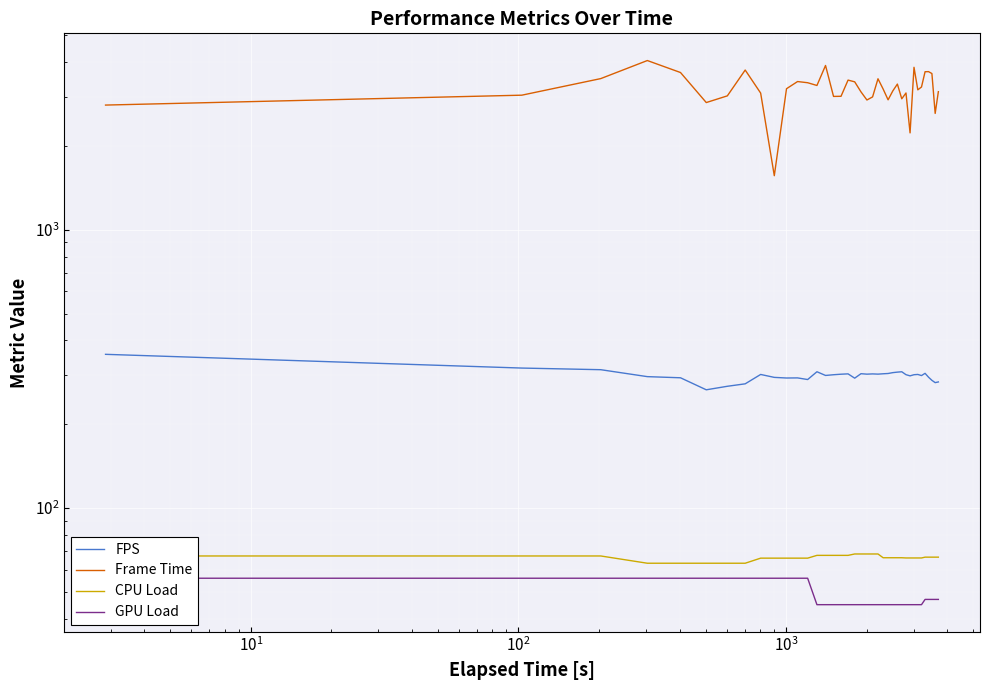

What is the maximum value for FPS?

356.8